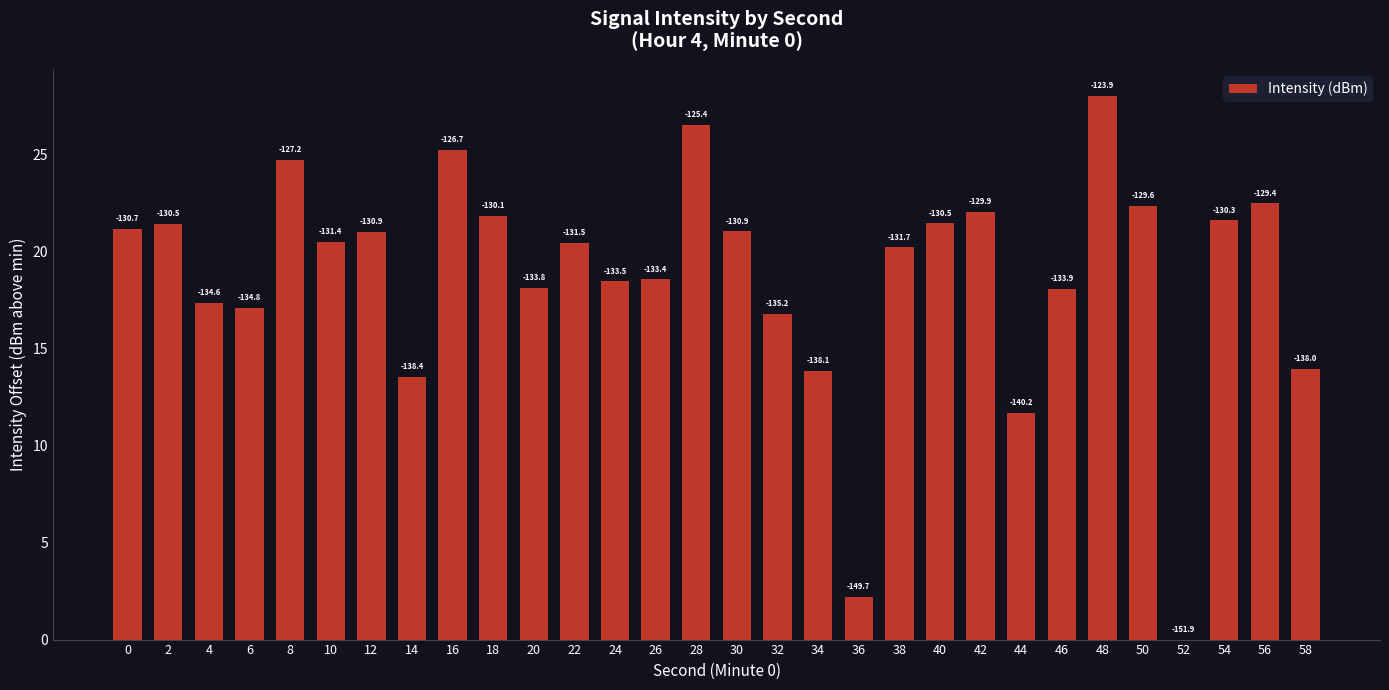

List the labels in order of value, largest first.

48, 28, 16, 8, 56, 50, 42, 18, 54, 40, 2, 0, 30, 12, 10, 22, 38, 26, 24, 20, 46, 4, 6, 32, 58, 34, 14, 44, 36, 52